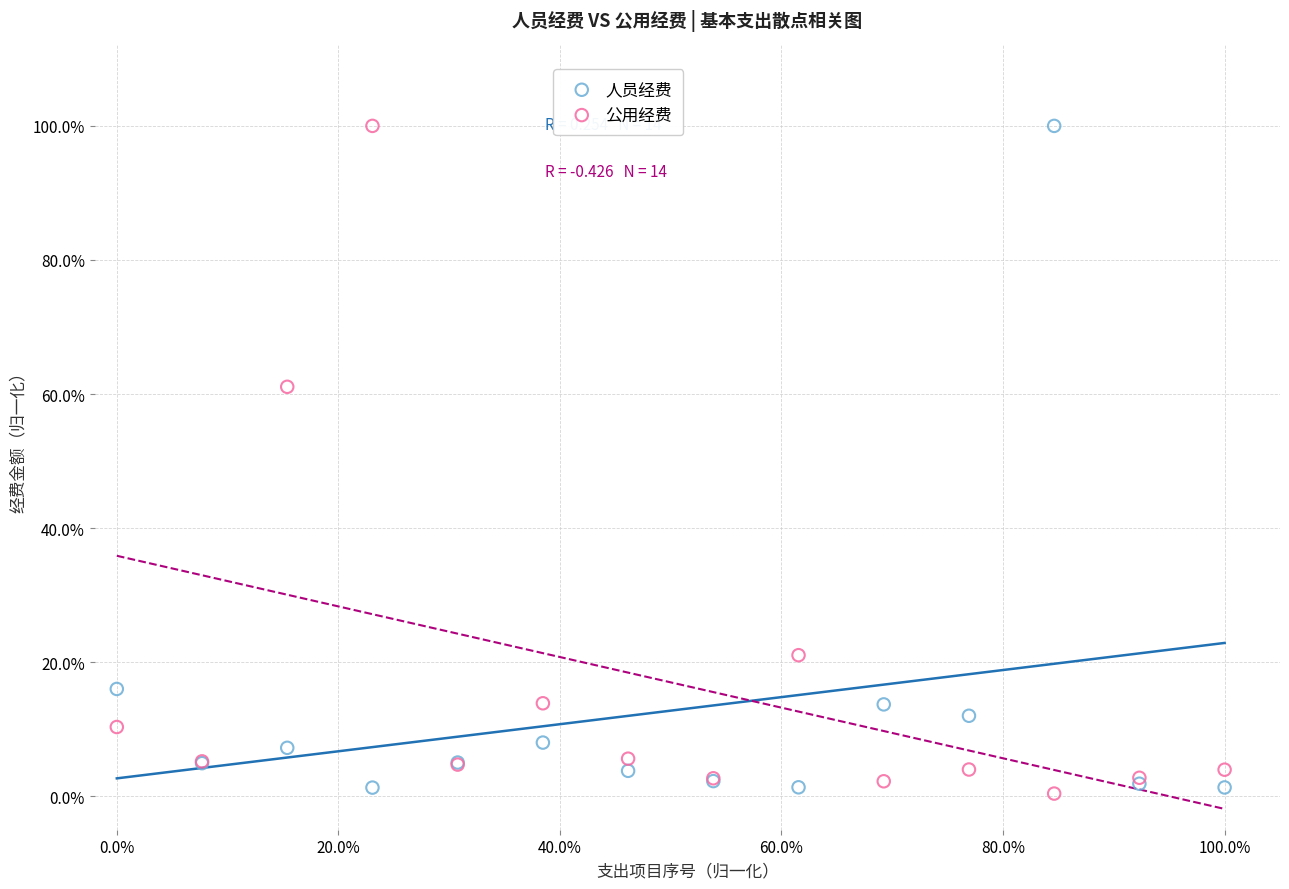

What are all the series names shown in the legend?

人员经费, 公用经费